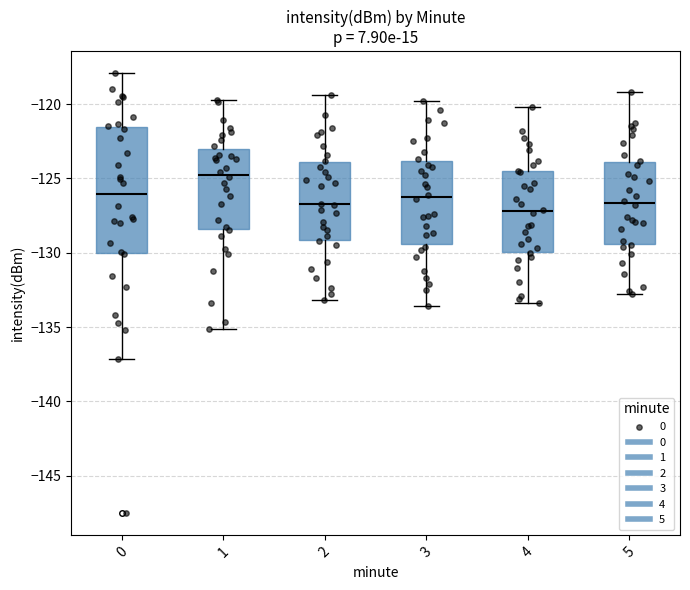

Reading left to right, read every box against the y-axis: the position of its median line, the range the box covers, and the ends of its whiskers. The values are not printed on the chart, so give them approximately, as read against the axis.

0: median -126.0, box -130.0 to -121.5, whiskers -137.0 to -118.0
1: median -124.5, box -128.5 to -123.0, whiskers -135.0 to -119.5
2: median -126.5, box -129.0 to -124.0, whiskers -133.0 to -119.5
3: median -126.0, box -129.5 to -124.0, whiskers -133.5 to -120.0
4: median -127.0, box -130.0 to -124.5, whiskers -133.5 to -120.0
5: median -126.5, box -129.5 to -124.0, whiskers -133.0 to -119.0